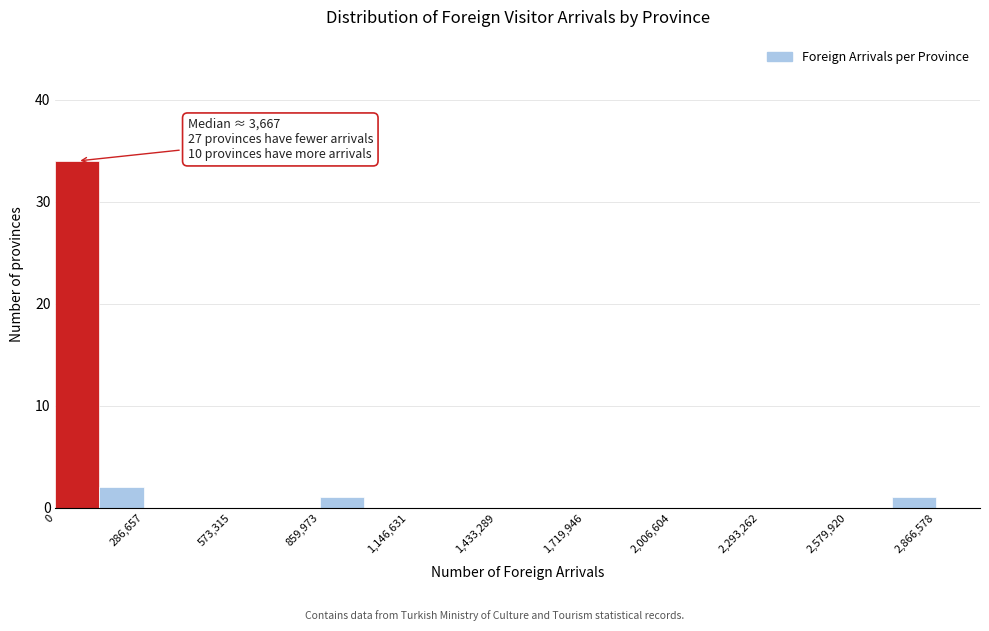

Read against the x-axis, roughly where is the centre of the tallest bar?

50000